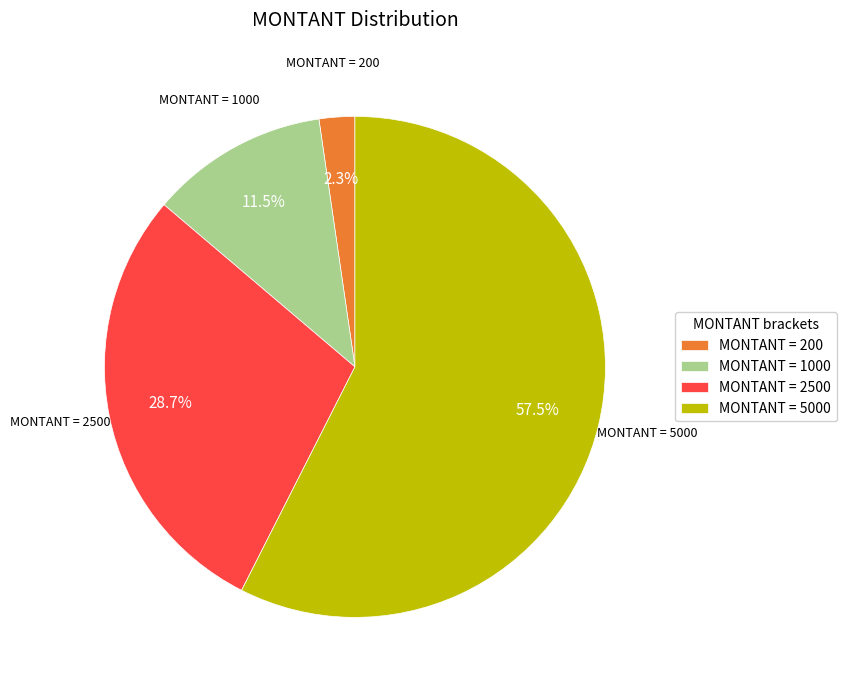

How many segments does this pie chart have?

4